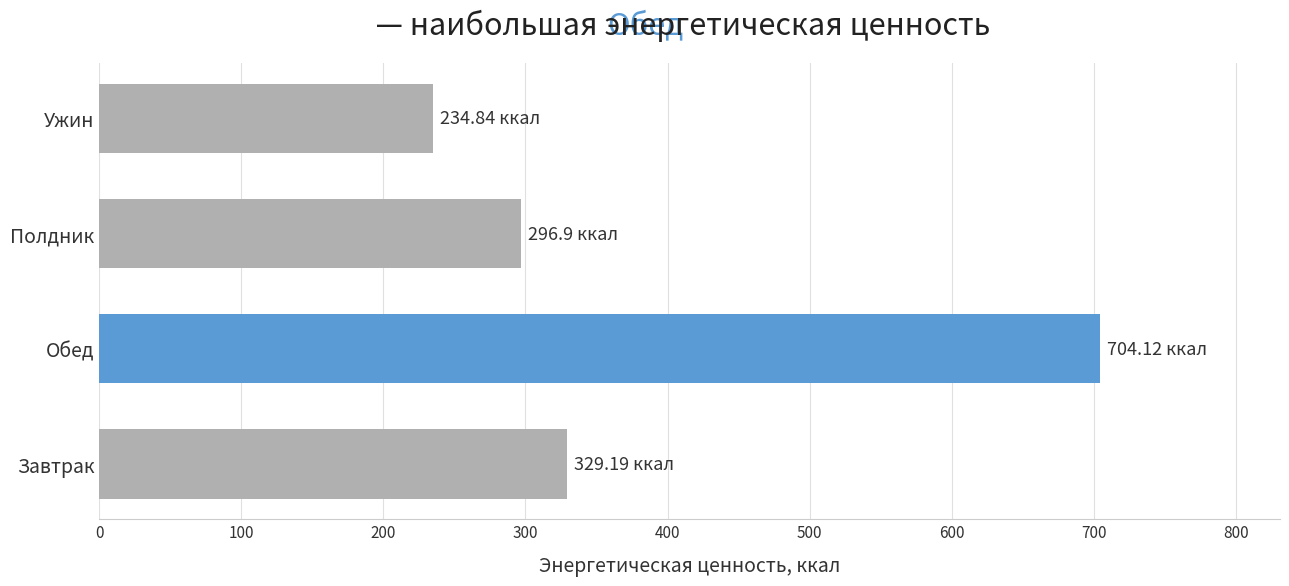

Rank the categories by value from highest to lowest.

Обед, Завтрак, Полдник, Ужин